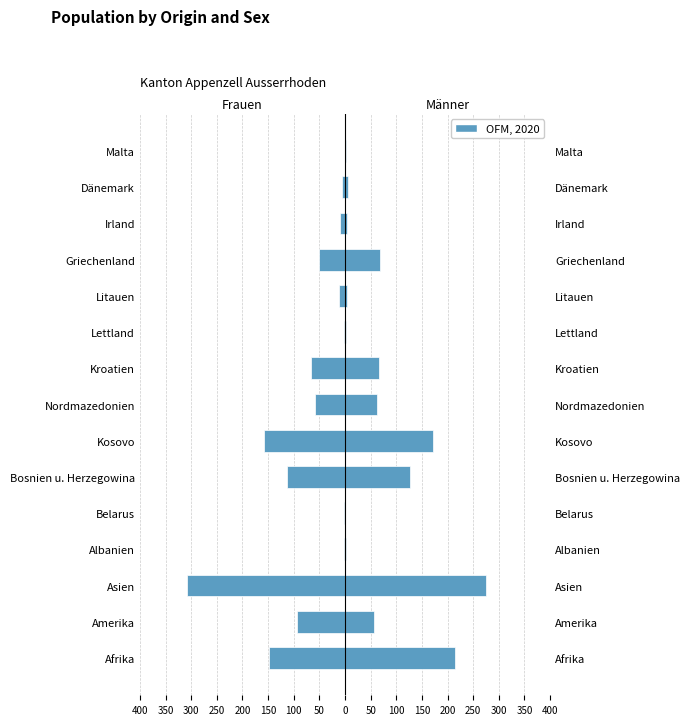

At Kosovo, list the series in order from smallest to largest.

Frauen, Männer